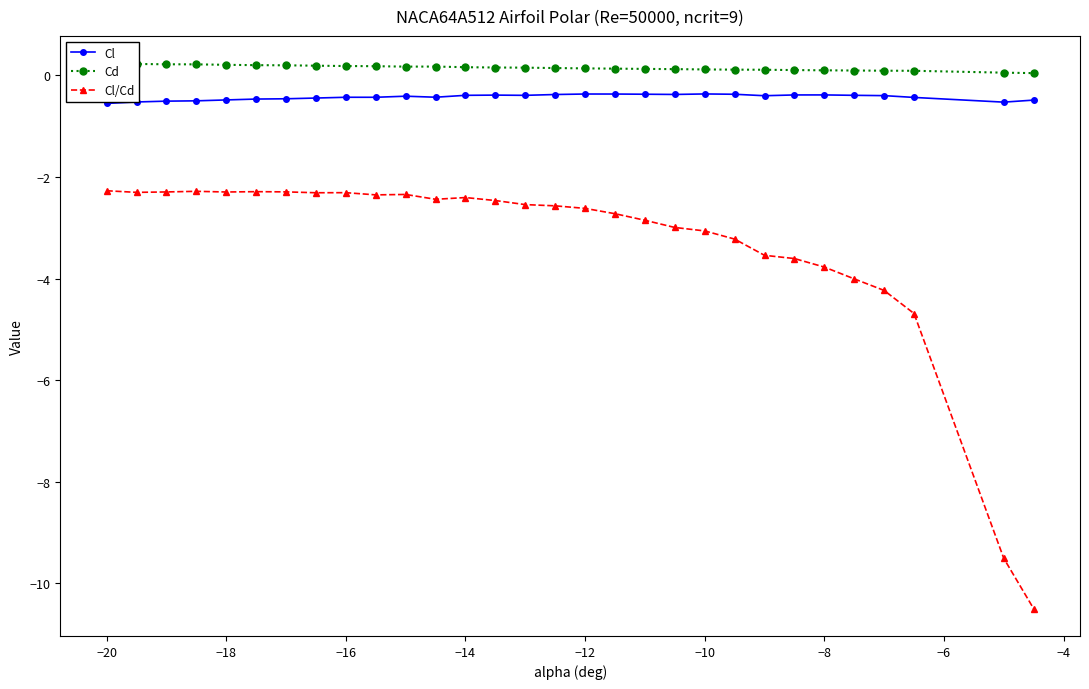

Which category has the highest value in the Cd series?

−20